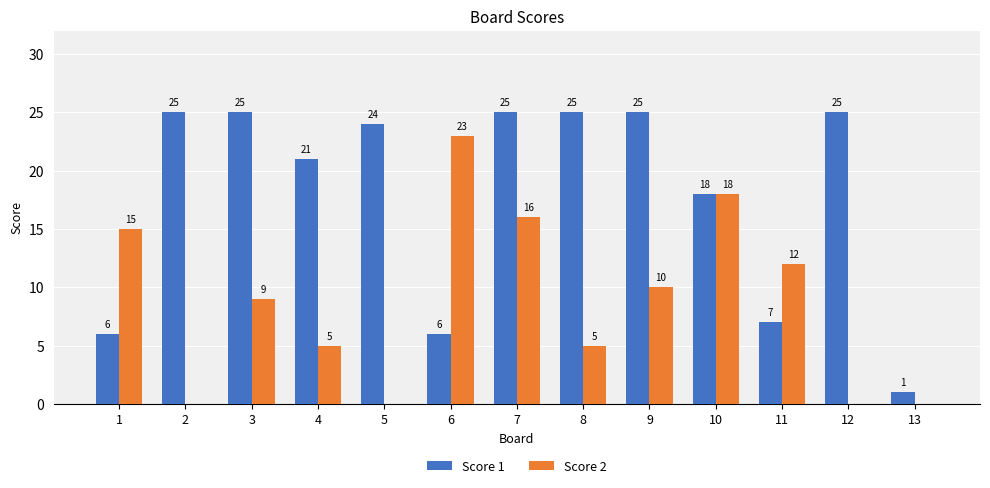

What is the sum of all Score 1 values?

233